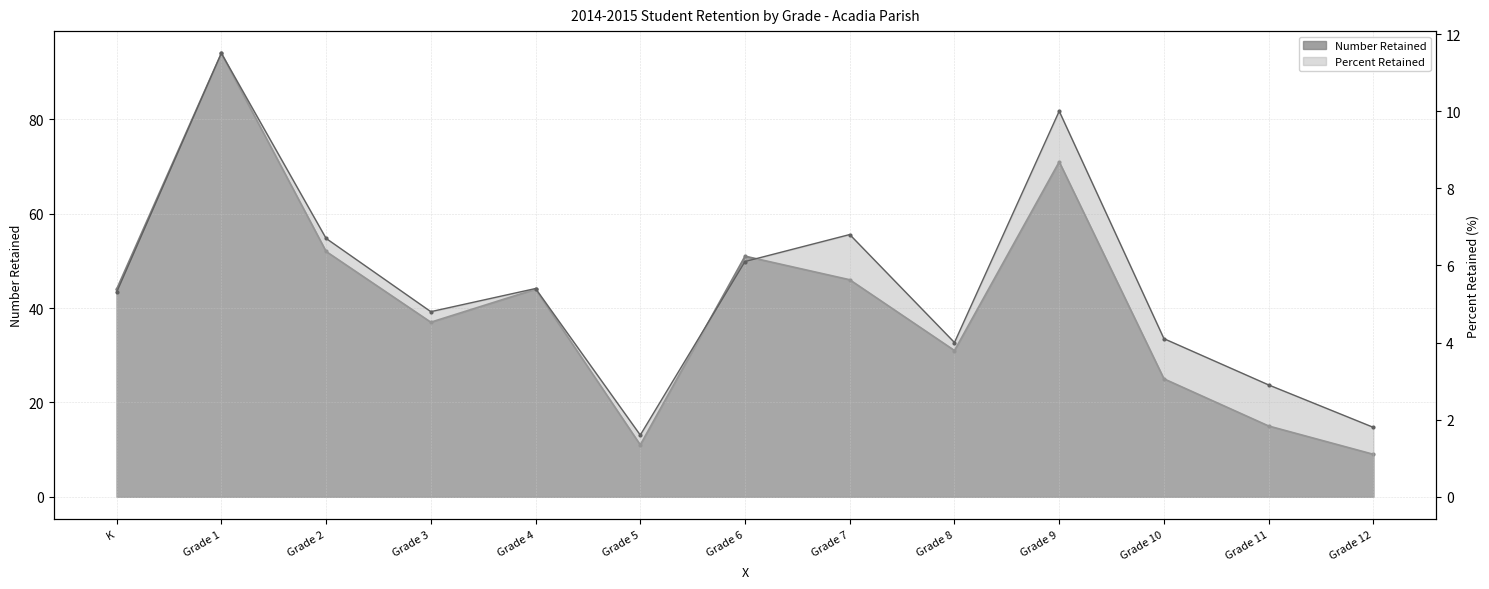

True or false: Number Retained and Percent Retained cross at least once.

False